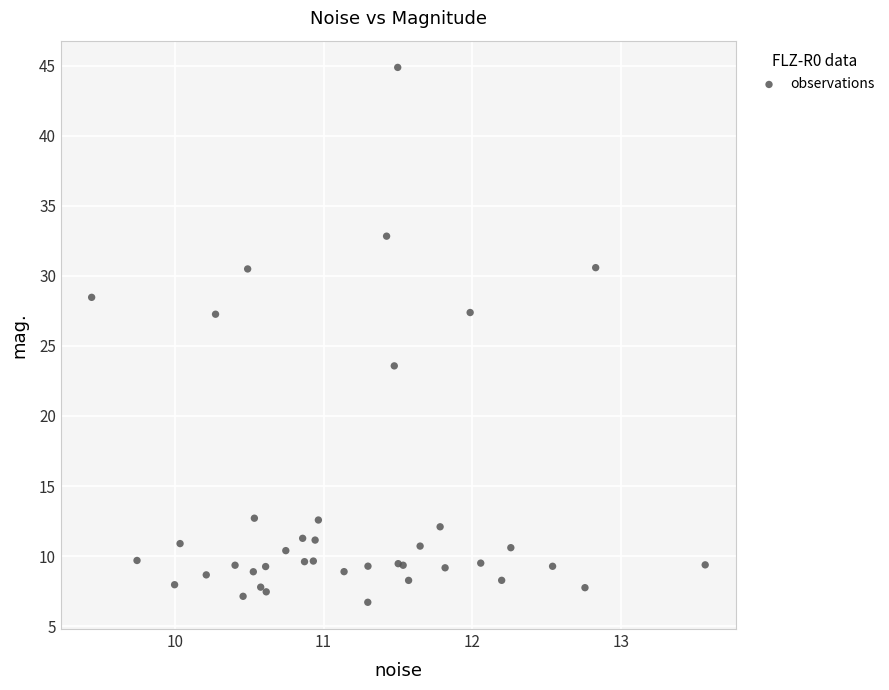

What Y value in the scatter plot is closest to 25?

23.6